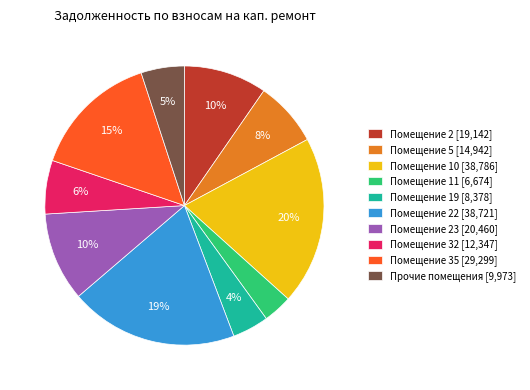

Is the sum of Прочие помещения [9,973] and Помещение 32 [12,347] greater than half?

No